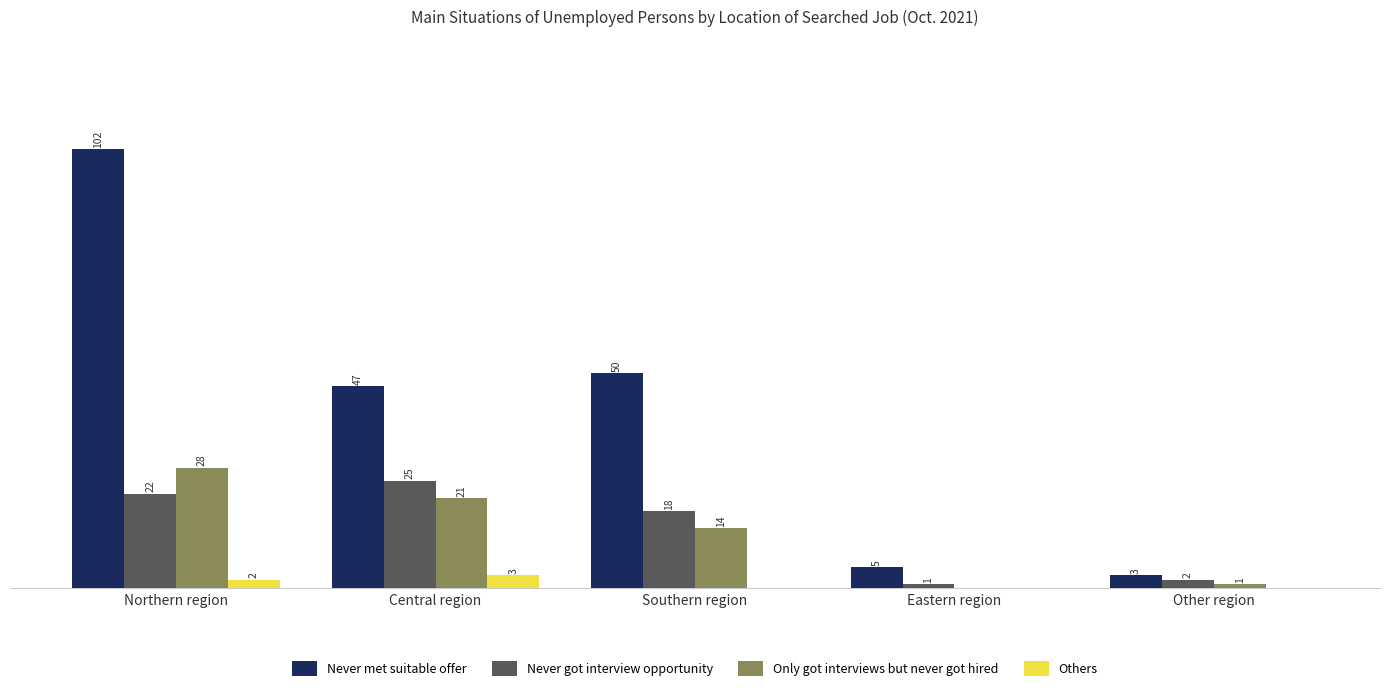

Where is Only got interviews but never got hired nearest to the value 14?

Southern region